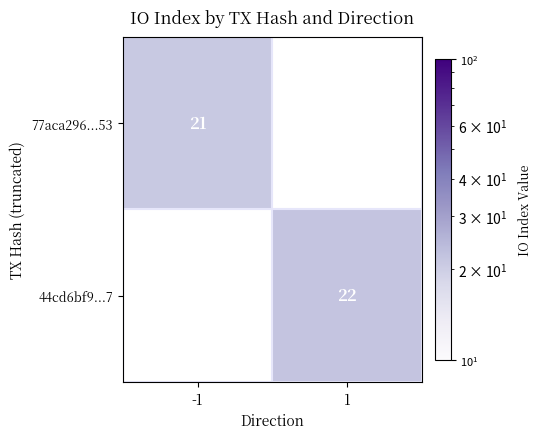

At how many categories does at least one series exceed 21?

1